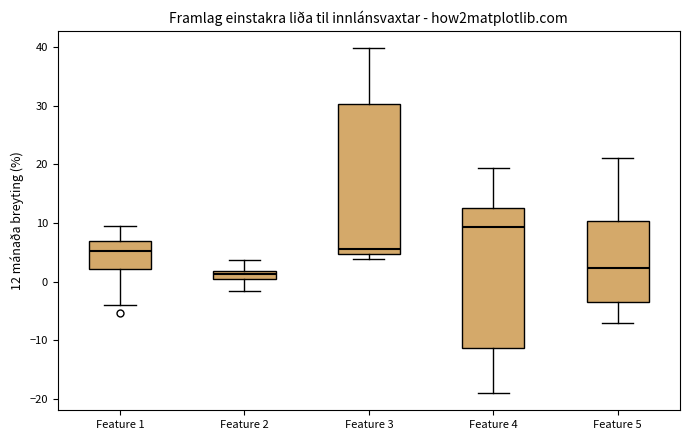

Where does the lower whisker of the box for Feature 1 end on the y-axis? The values are not printed on the chart, so give them approximately, as read against the axis.

-4